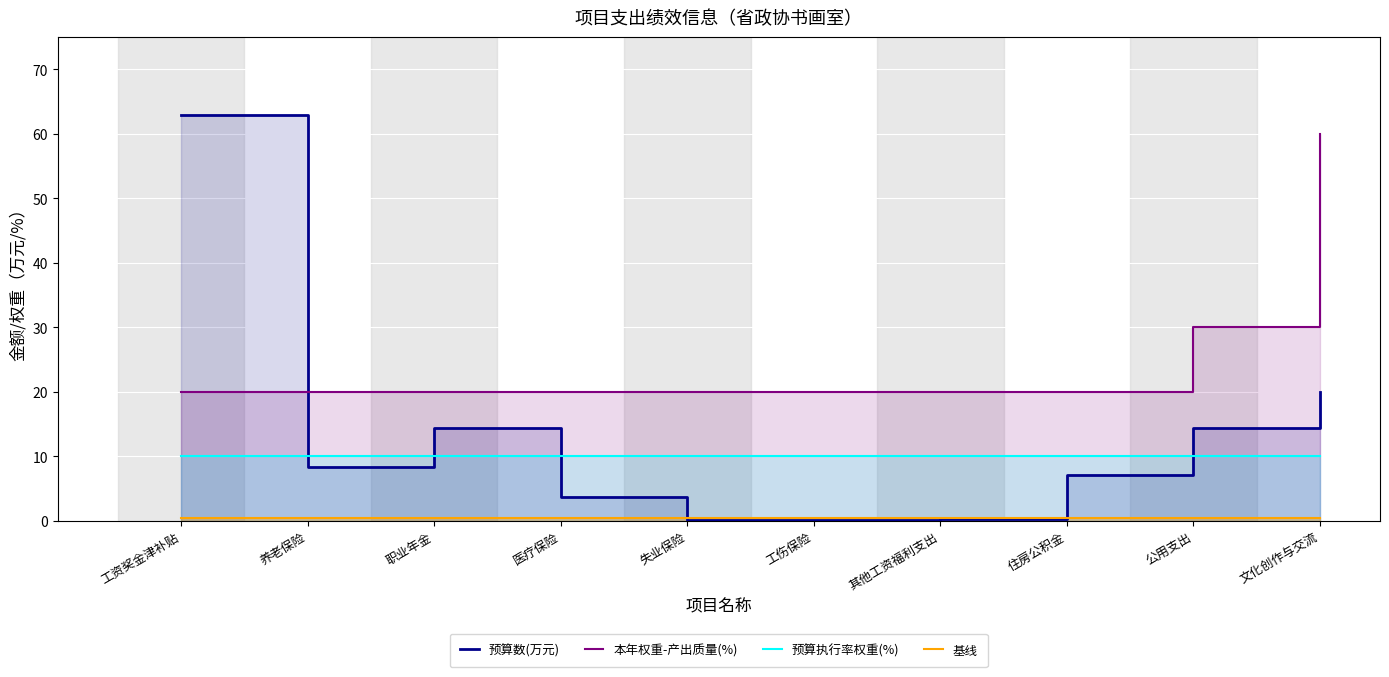

What is the sum of the 预算执行率权重(%) values at 其他工资福利支出 and 工资奖金津补贴?

20.0